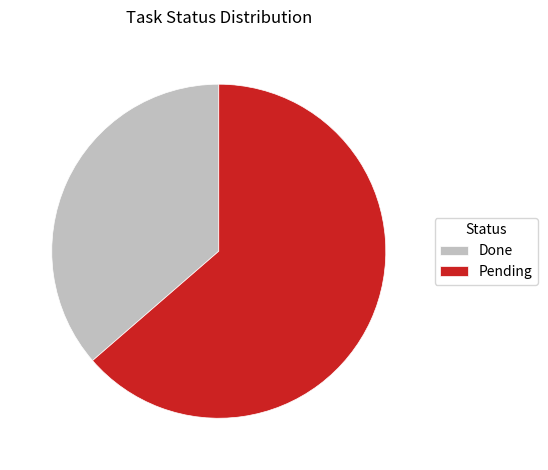

How many segments does this pie chart have?

2